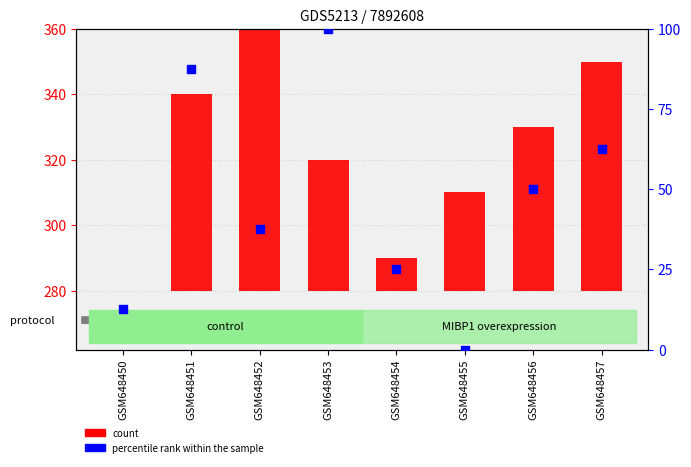

At which category is the sum across all series the highest?

GSM648451